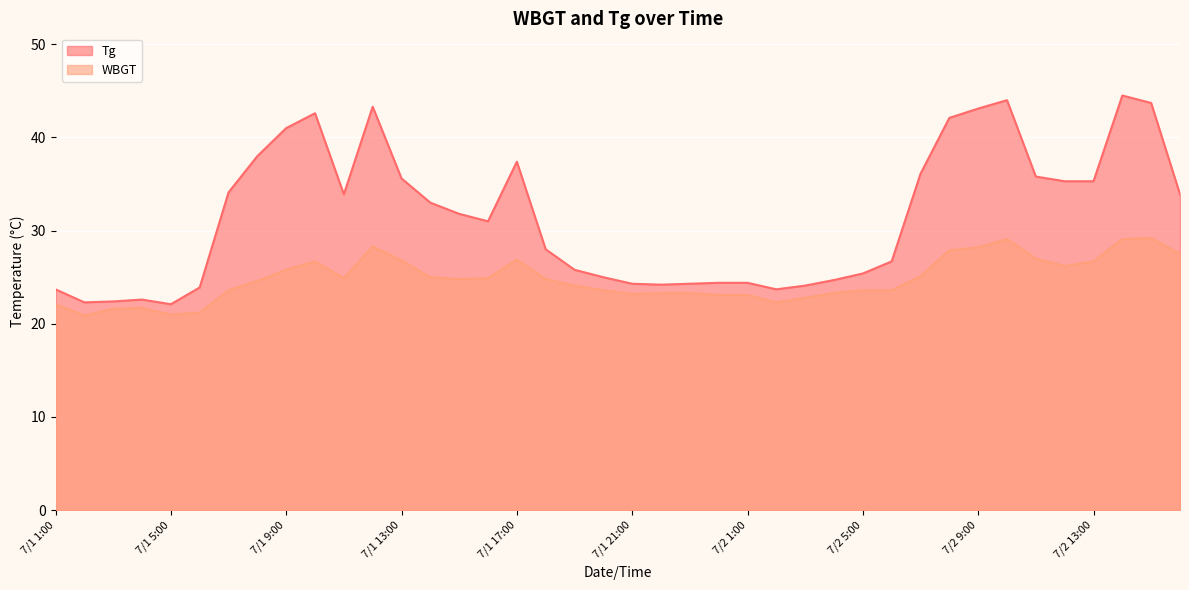

Read the Tg value at 7/1 5:00.

22.1